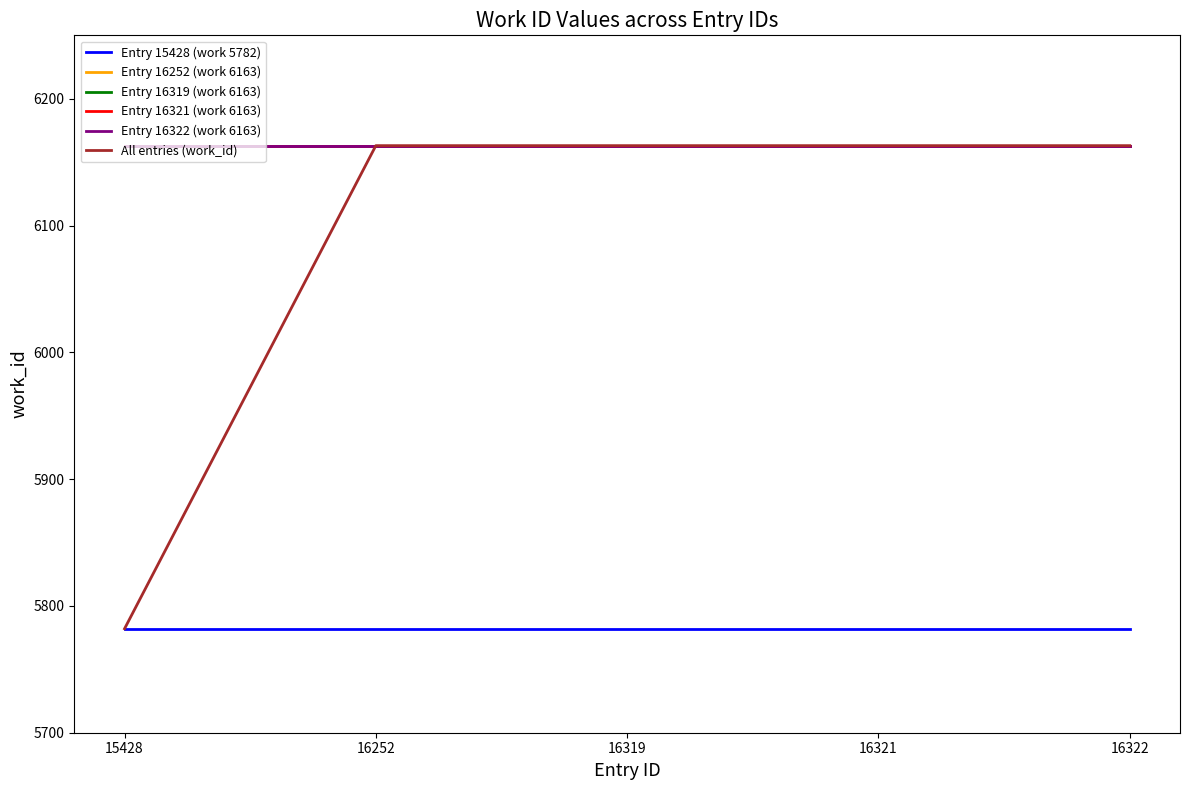

True or false: All entries (work_id) has a value of 6163 at 16321.

True